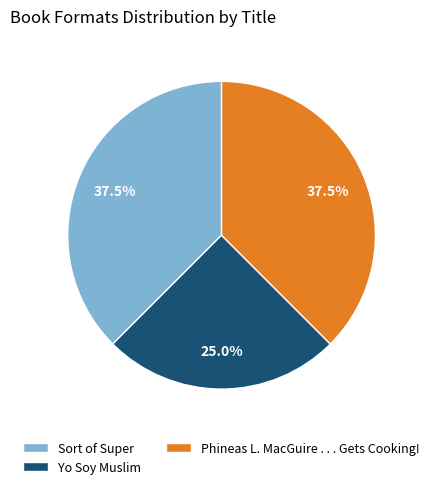

Is Phineas L. MacGuire . . . Gets Cooking! the majority of the pie?

No